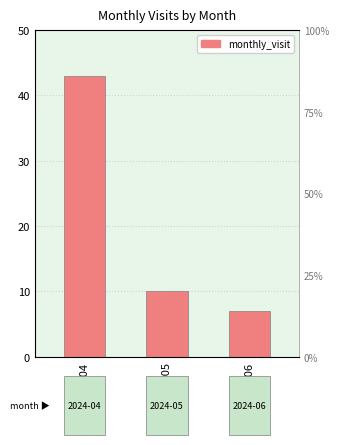

The chart shows a value of 7 at 2024-06. True or false?

True